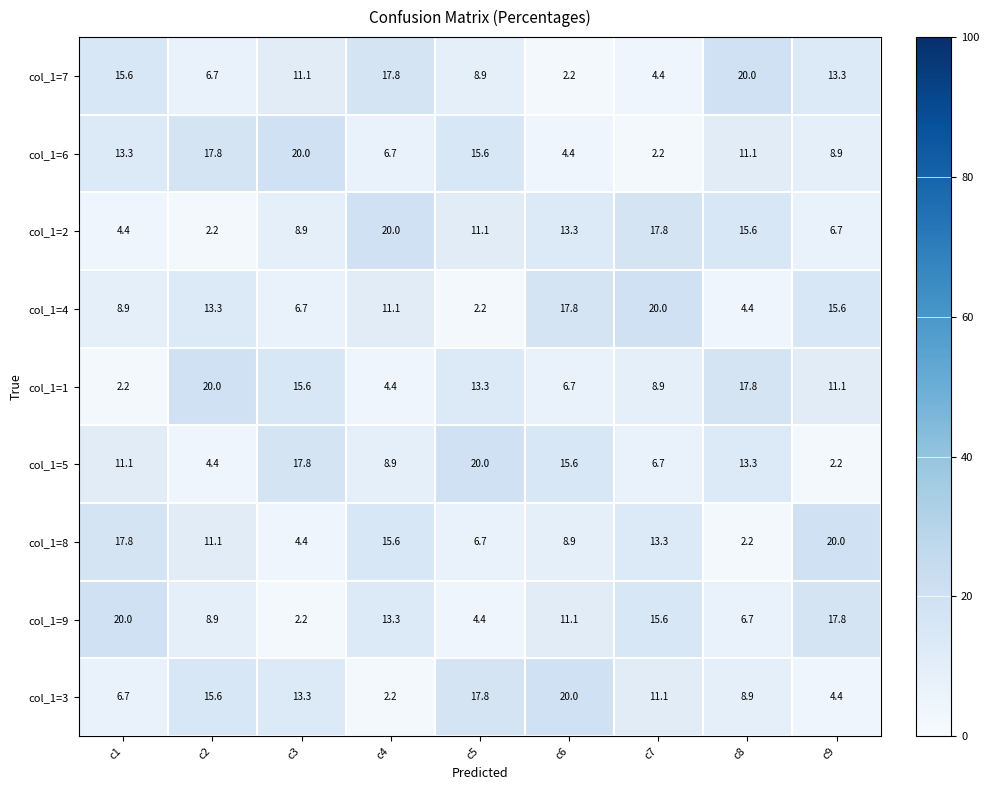

What is the total value across all series at c4?

100.0